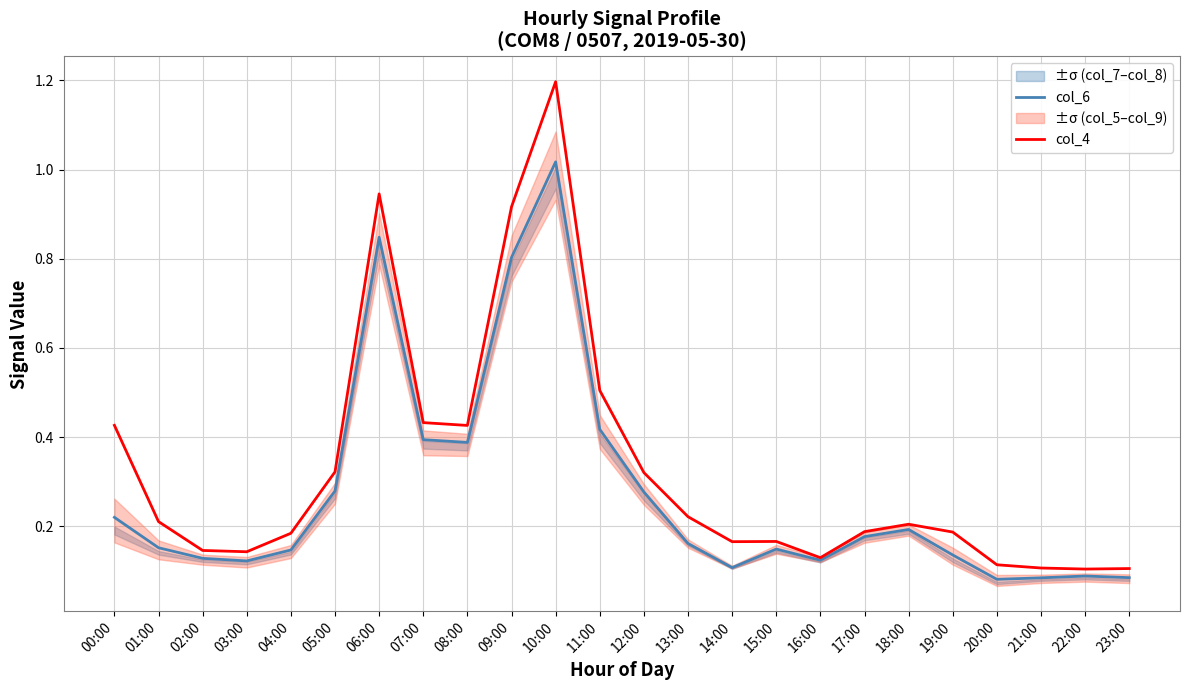

What is the sum of the col_6 values at 16:00 and 20:00?

0.2